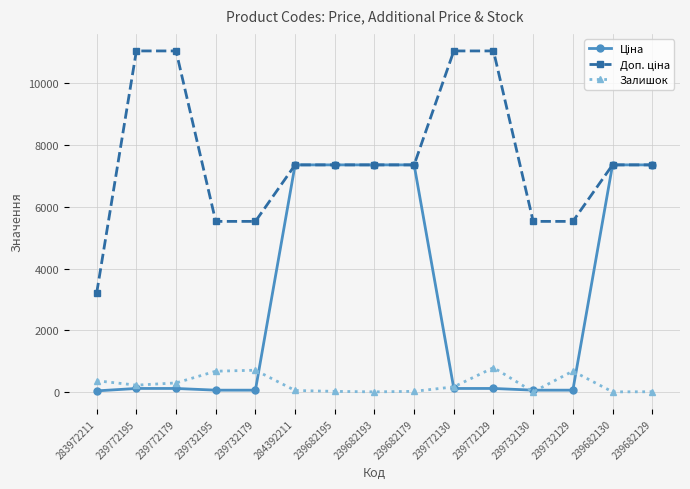

True or false: Залишок has more than 0 interior local peaks.

True